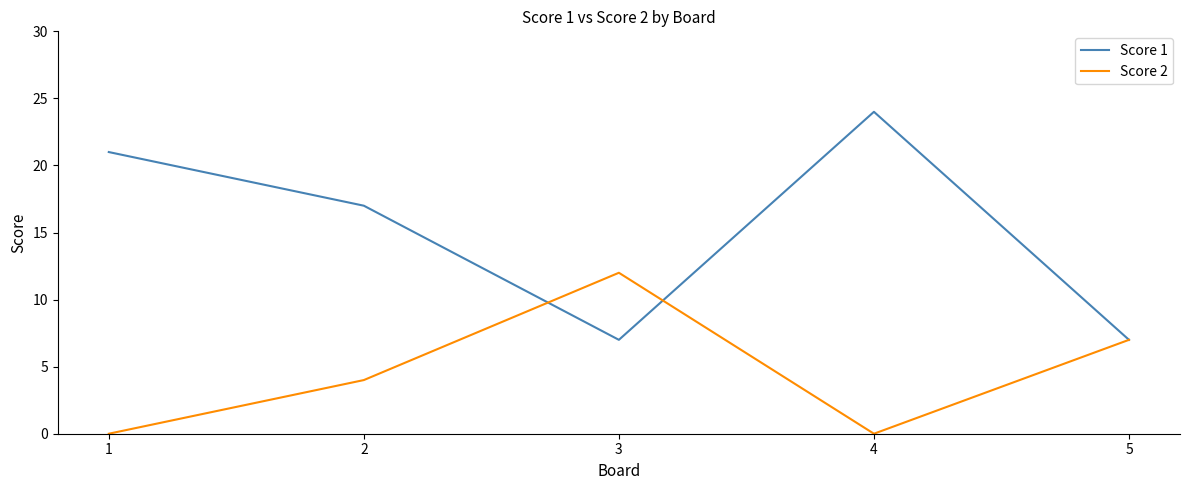

Does the chart have visible grid lines?

No